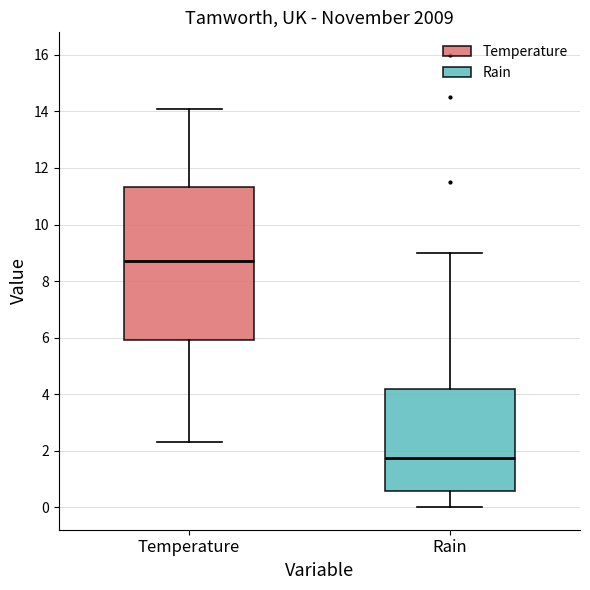

Where does the median line of the box for Rain sit on the y-axis? The values are not printed on the chart, so give them approximately, as read against the axis.

1.8